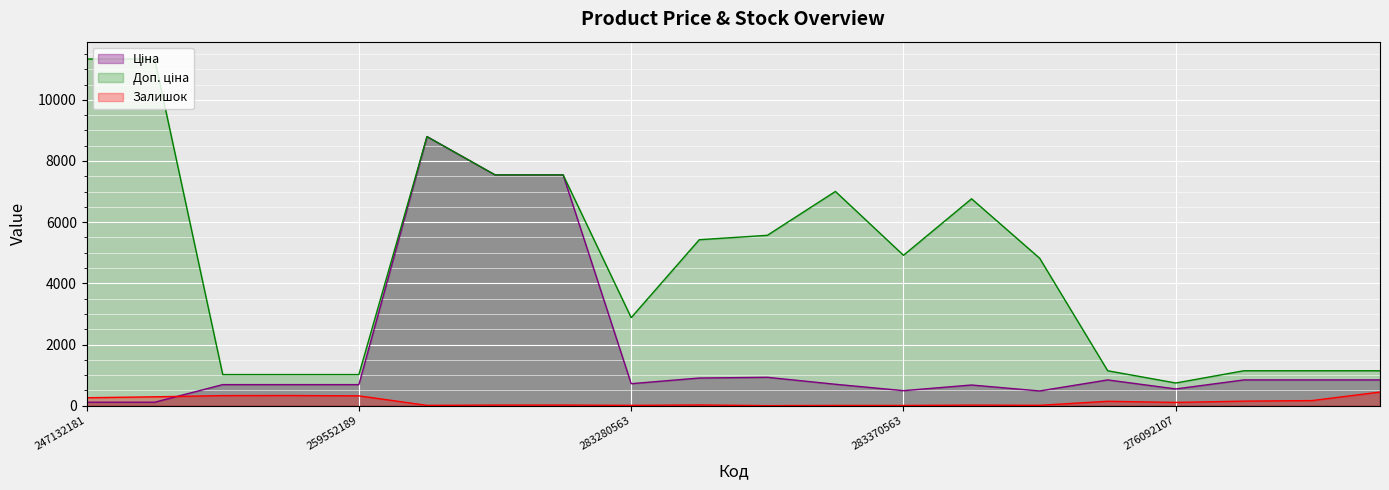

Which series changed the most between 247132181 and 276092103?

Доп. ціна